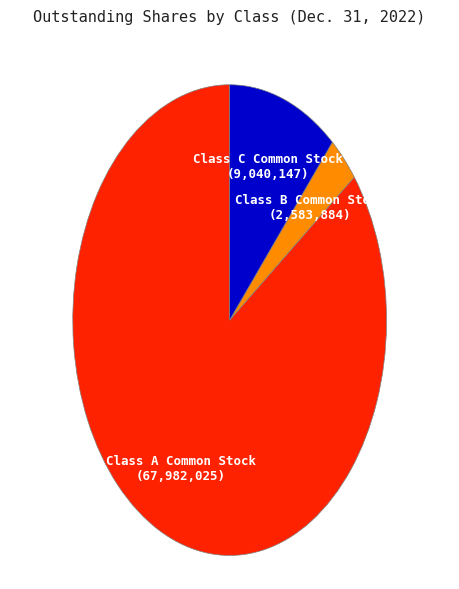

Does Class A Common Stock represent more than half of the total?

Yes